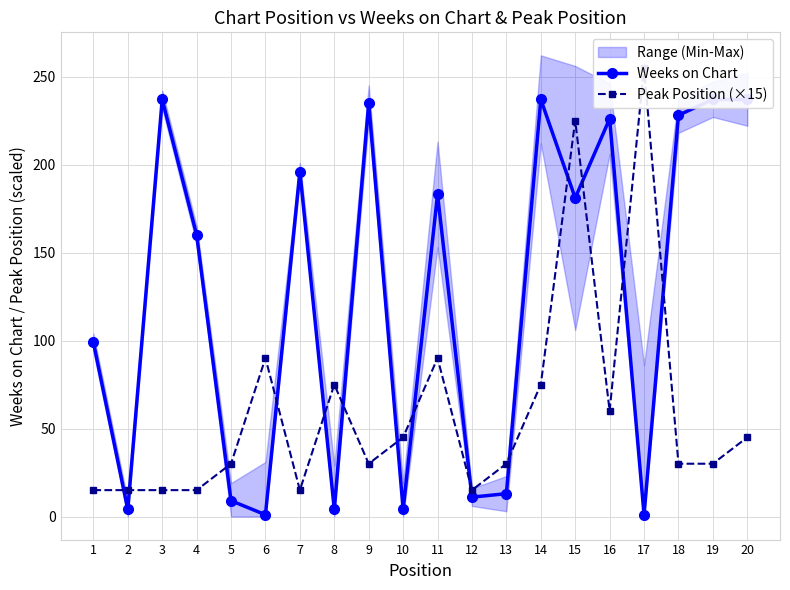

What is the maximum value for Peak Position (×15)?

255